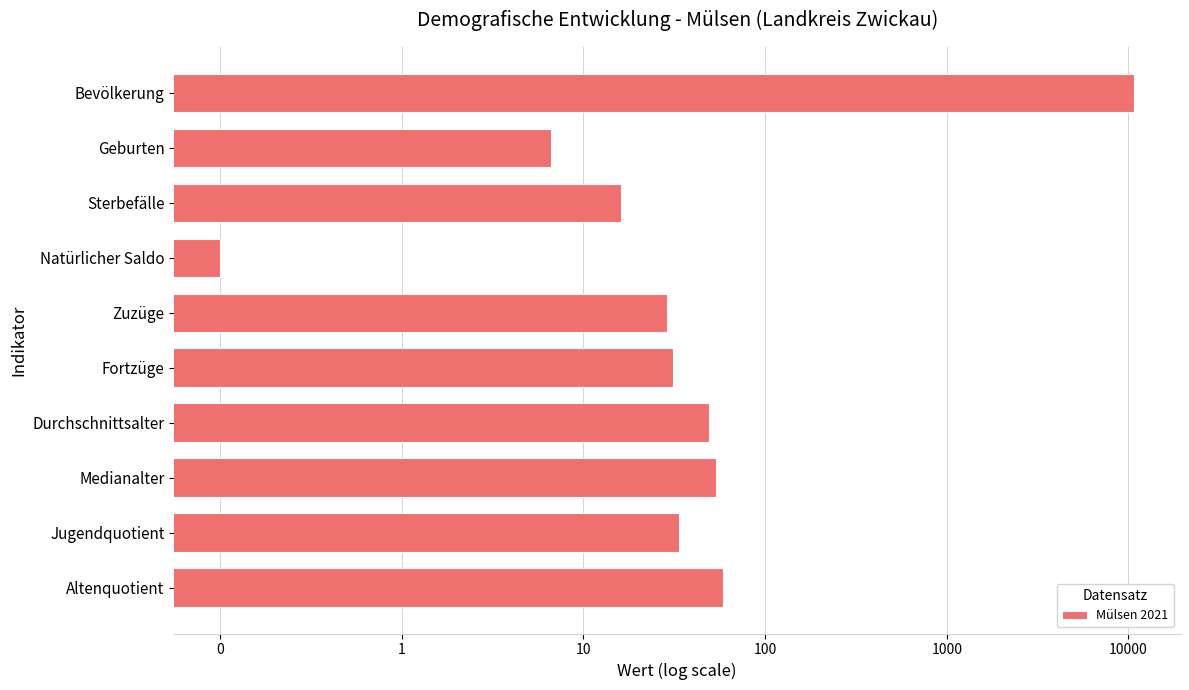

What is the difference between the maximum and minimum values?

10770.9